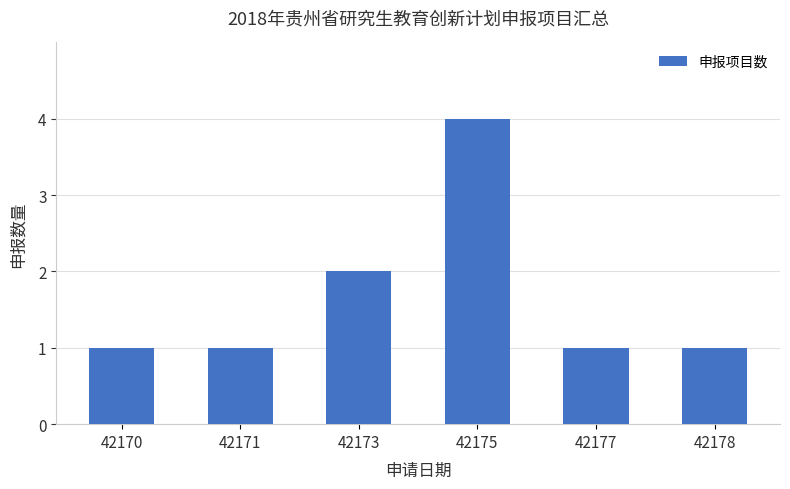

How many series are shown in this chart?

1